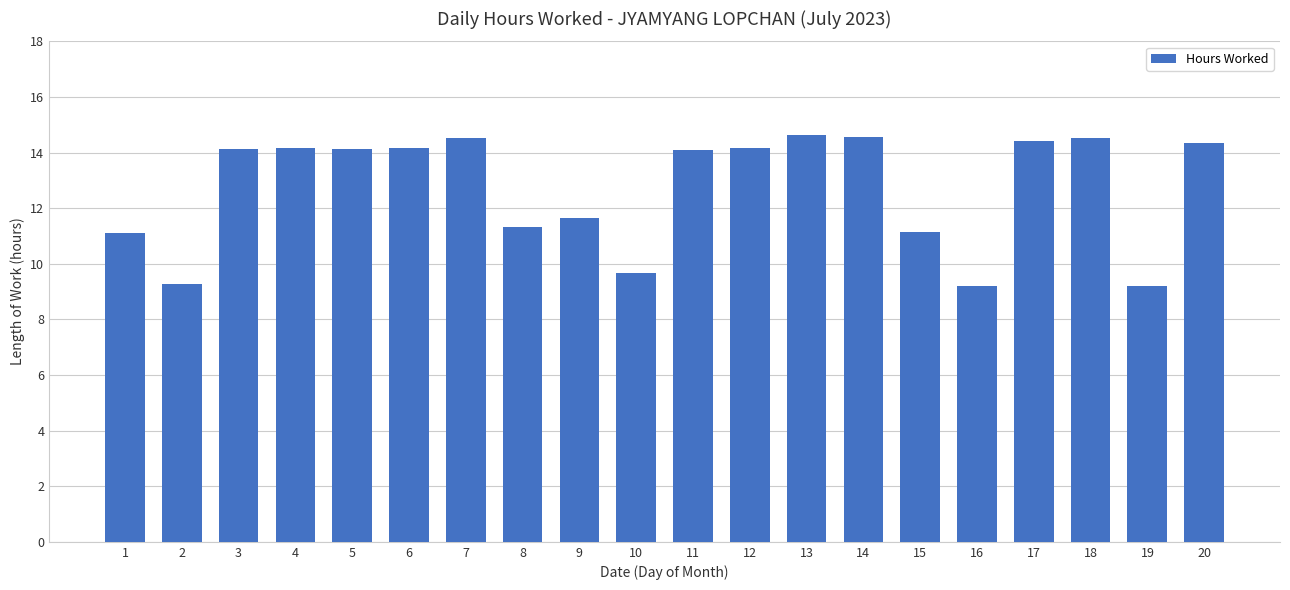

What is the difference between the values at 6 and 10?

4.5